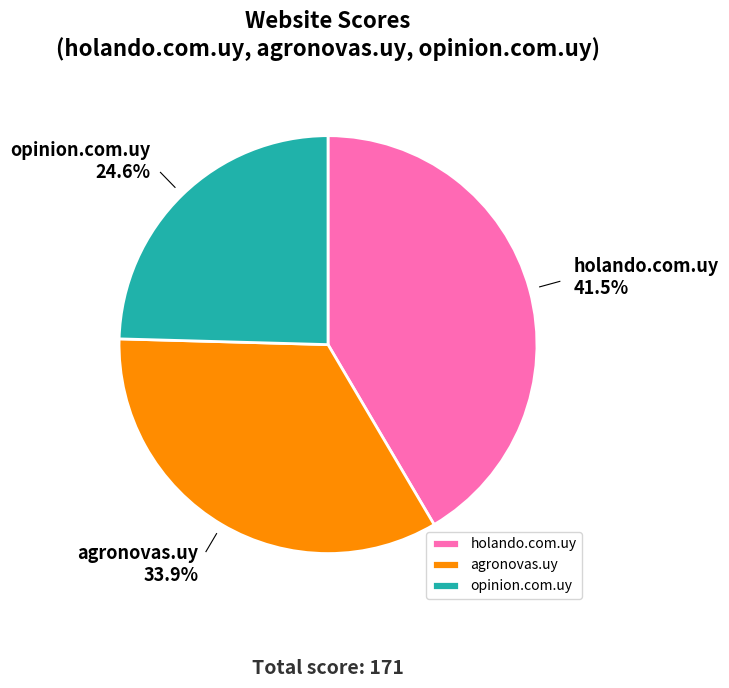

Does agronovas.uy represent more than half of the total?

No